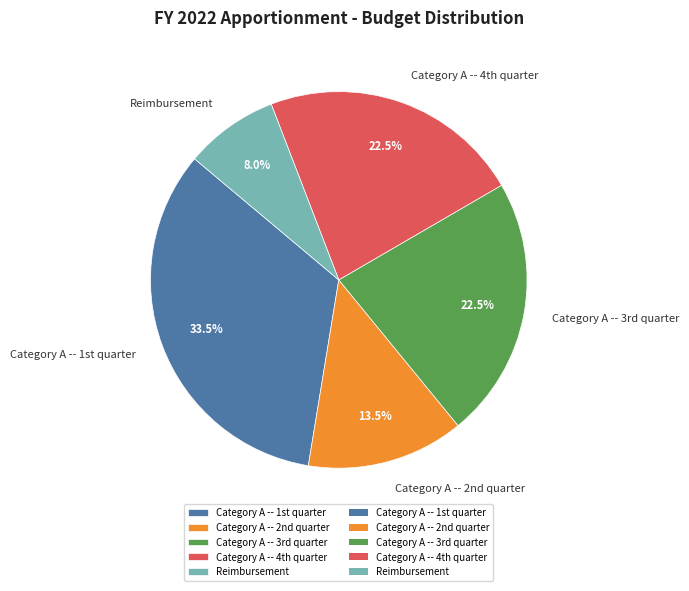

Which category has the smallest portion of the pie?

Reimbursement